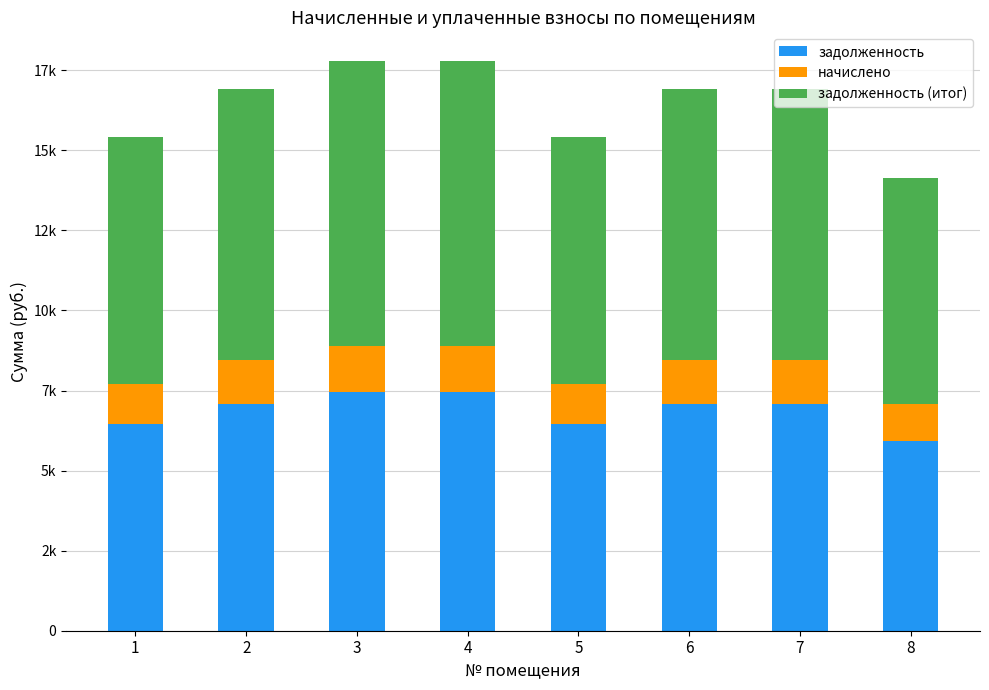

Rank the series by their maximum value, from lowest to highest.

начислено, задолженность, задолженность (итог)